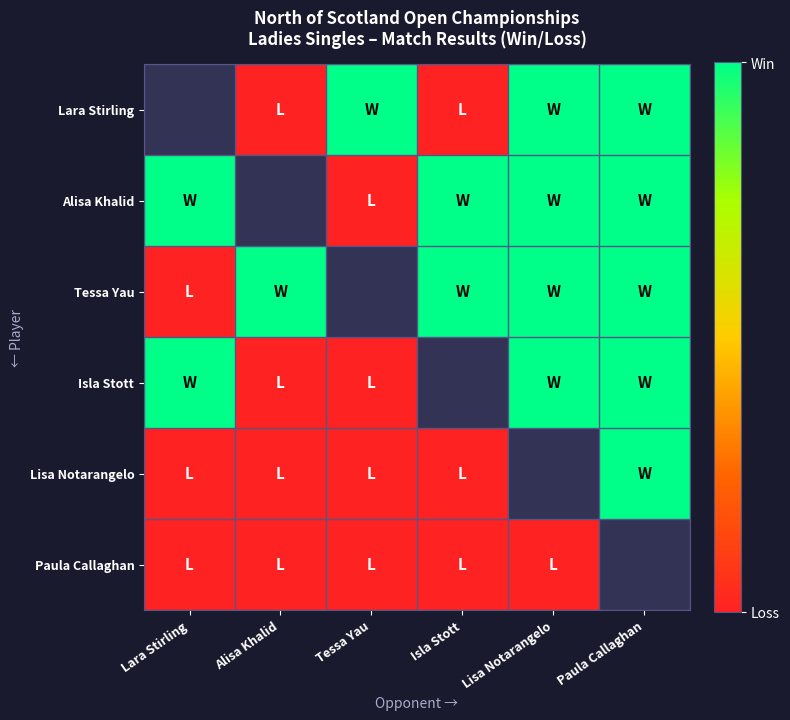

Which series changed the most between Alisa Khalid and Lisa Notarangelo?

Lara Stirling